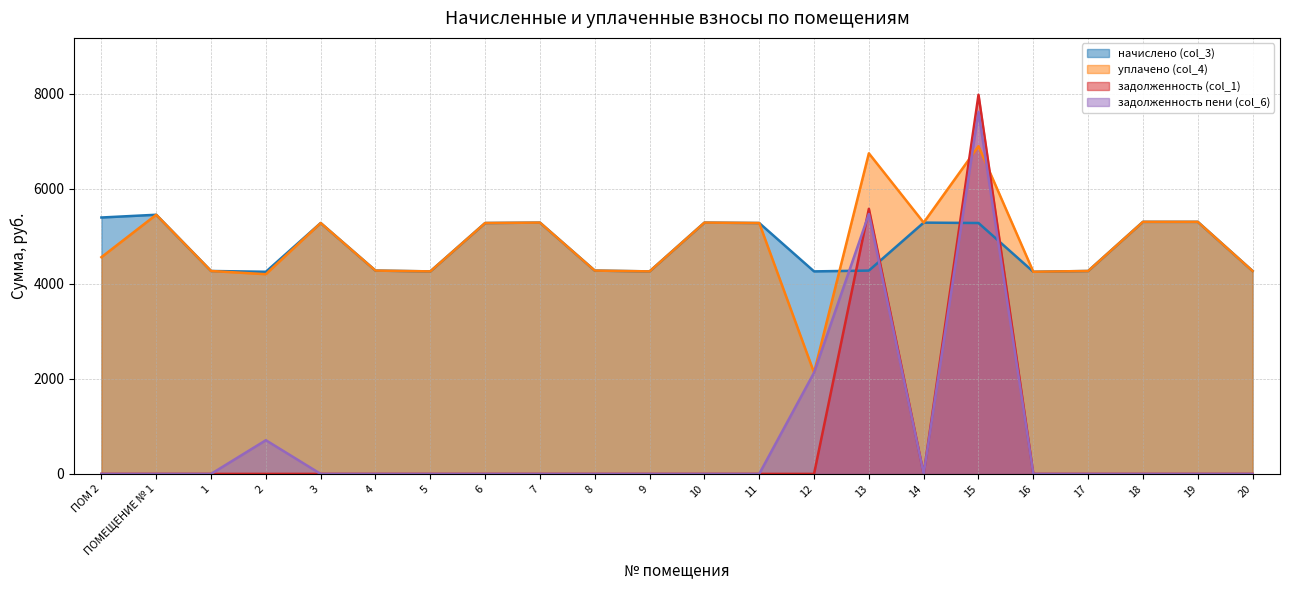

Which series has the largest total across all categories?

уплачено (col_4)